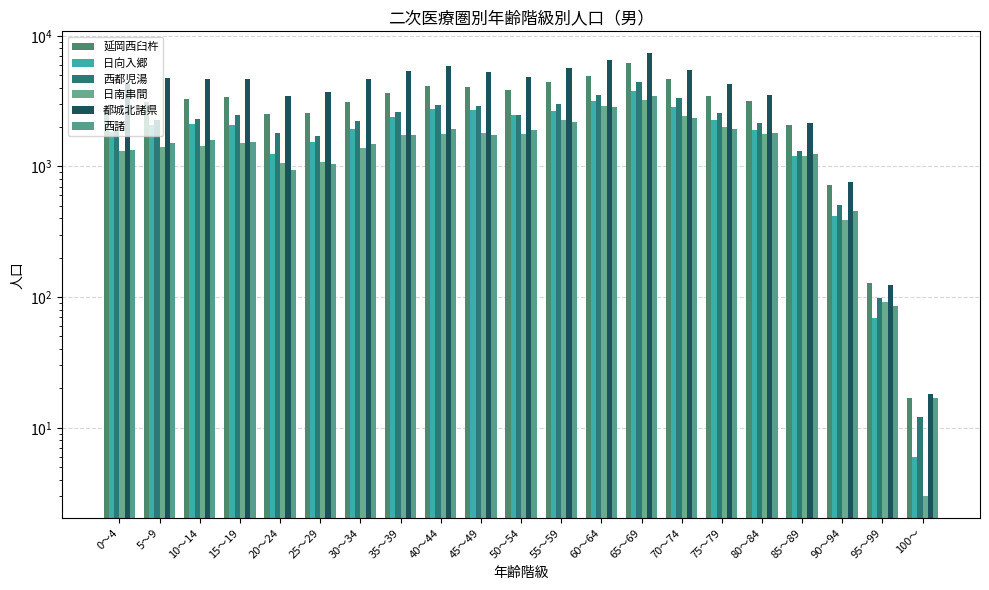

Is the value of 西都児湯 at 100～ greater than the value of 西諸 at 90～94?

No